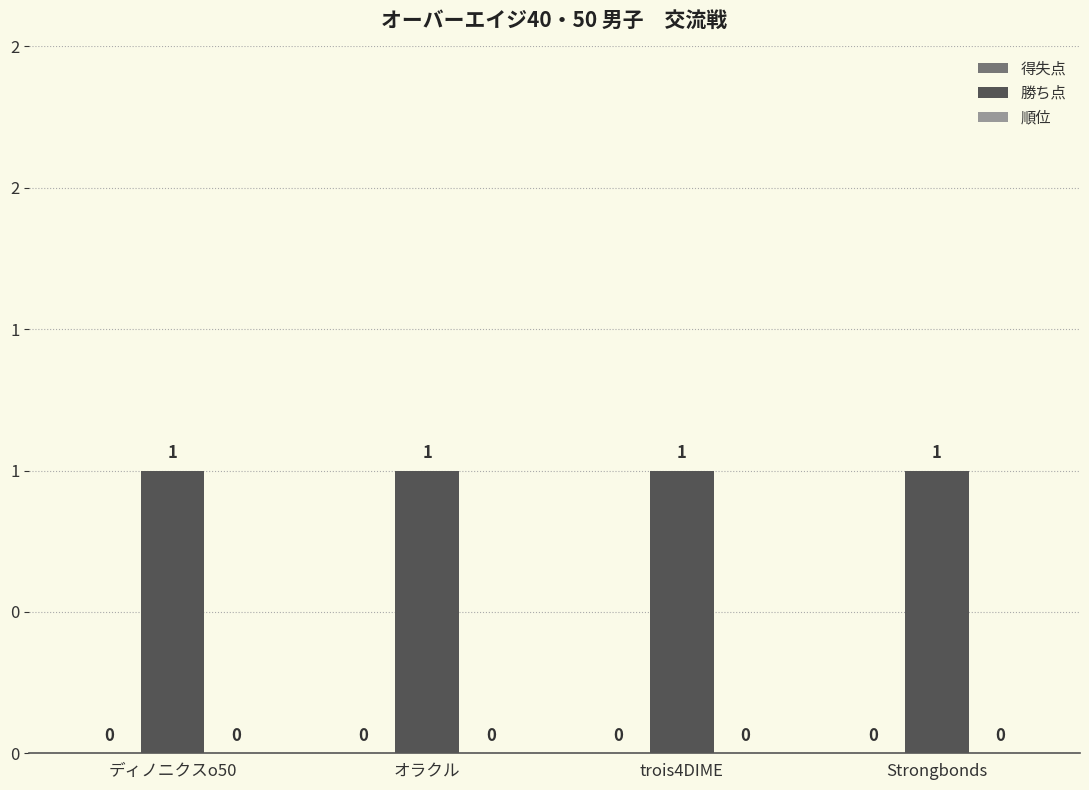

What is the value of the 勝ち点 bar at the 3rd from the left?

1